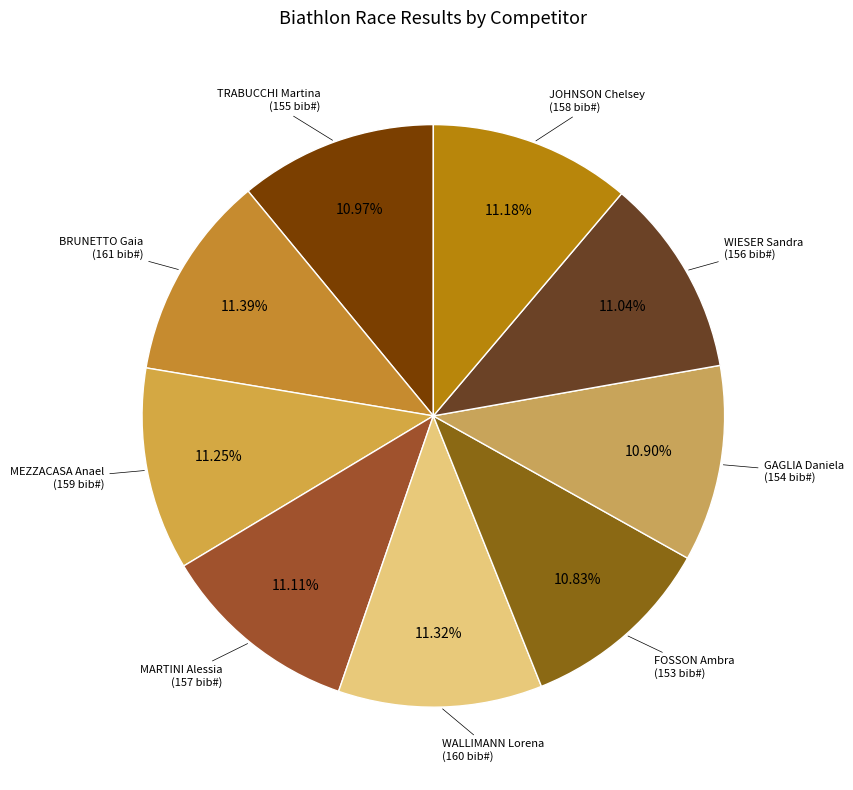

The WALLIMANN Lorena slice represents 11% of the pie. True or false?

True